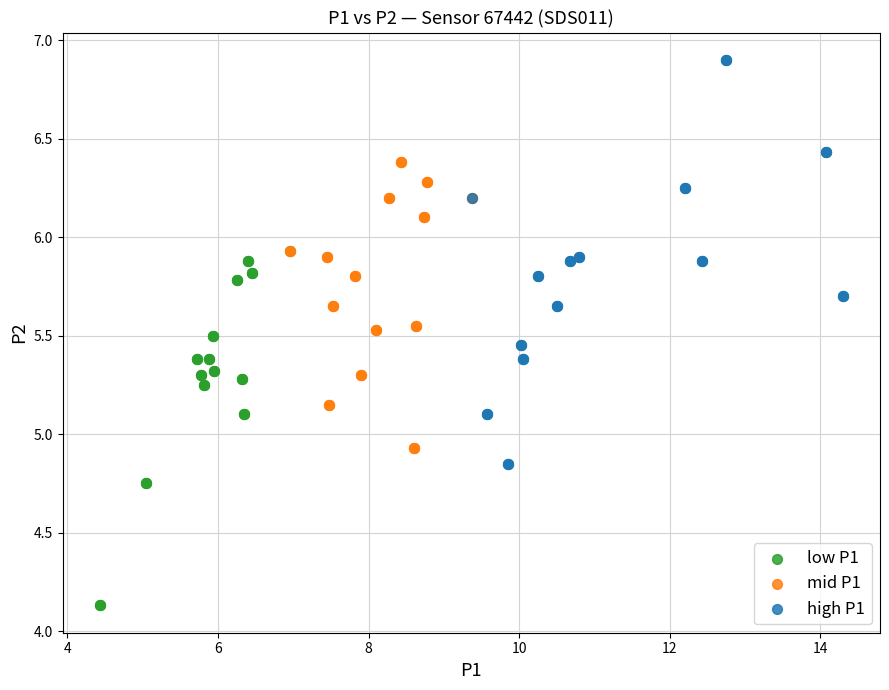

What are all the series names shown in the legend?

low P1, mid P1, high P1